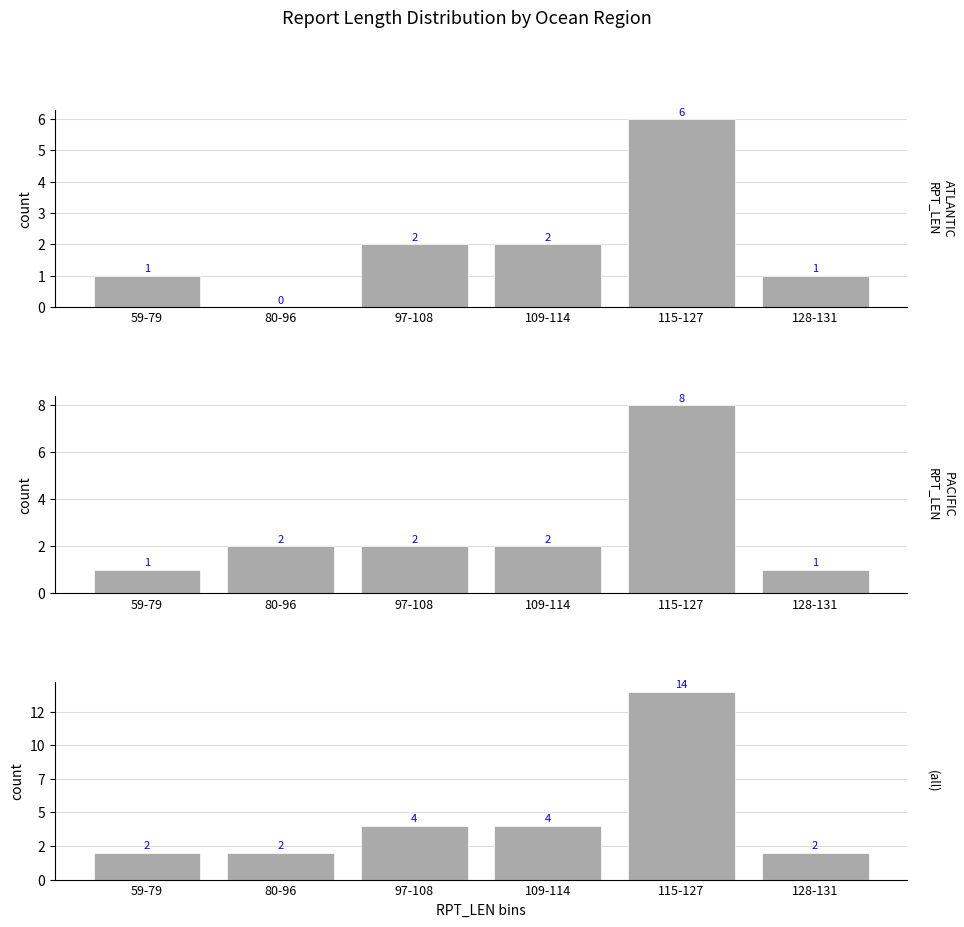

What is the value of the (all) bar at the 1st from the left?

2